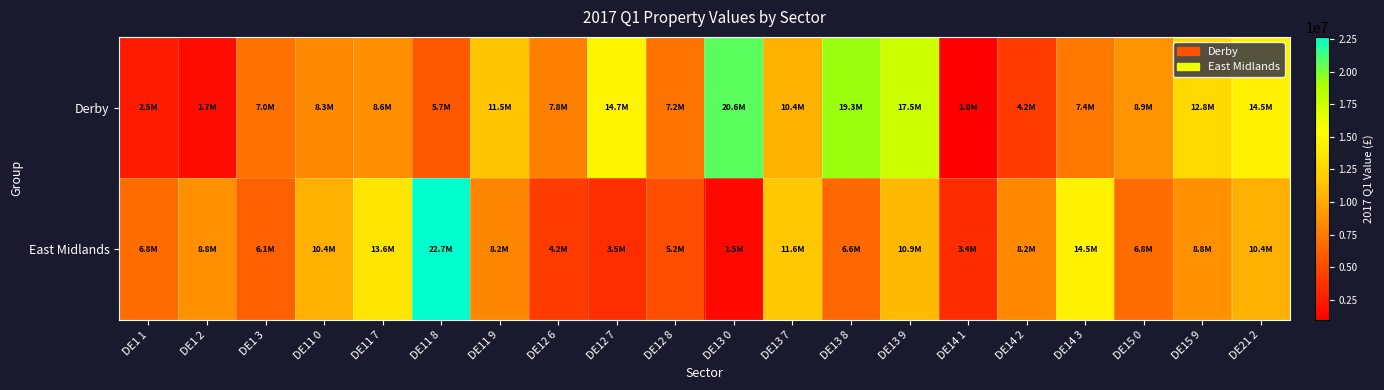

Reading left to right, what are all the values shown in this chart?

Derby: DE1 1=2460031.2	DE1 2=1673846.5	DE1 3=7023355.2	DE11 0=8313057.4	DE11 7=8604571.8	DE11 8=5733904.8	DE11 9=11493508.2	DE12 6=7821255.8	DE12 7=14742241.5	DE12 8=7171599.0	DE13 0=20628446.2	DE13 7=10400935.0	DE13 8=19283507.2	DE13 9=17514381.6	DE14 1=992410.8	DE14 2=4162196.5	DE14 3=7414037.3	DE15 0=8904166.4	DE15 9=12828117.6	DE21 2=14460069.1
East Midlands: DE1 1=6783738.6	DE1 2=8771532.7	DE1 3=6105212.7	DE11 0=10357881.0	DE11 7=13638339.1	DE11 8=22651341.8	DE11 9=8182412.8	DE12 6=4158481.7	DE12 7=3507764.9	DE12 8=5189700.2	DE13 0=1467875.8	DE13 7=11618487.8	DE13 8=6564452.8	DE13 9=10881640.1	DE14 1=3435849.8	DE14 2=8222459.2	DE14 3=14460069.1	DE15 0=6783738.6	DE15 9=8771532.7	DE21 2=10357881.0